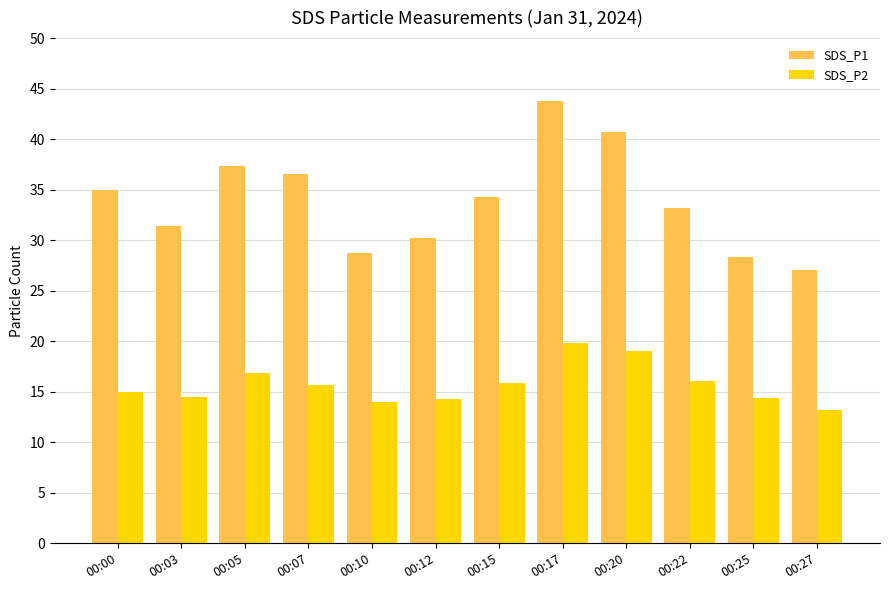

Are the bars grouped side by side (vs. stacked)?

Yes